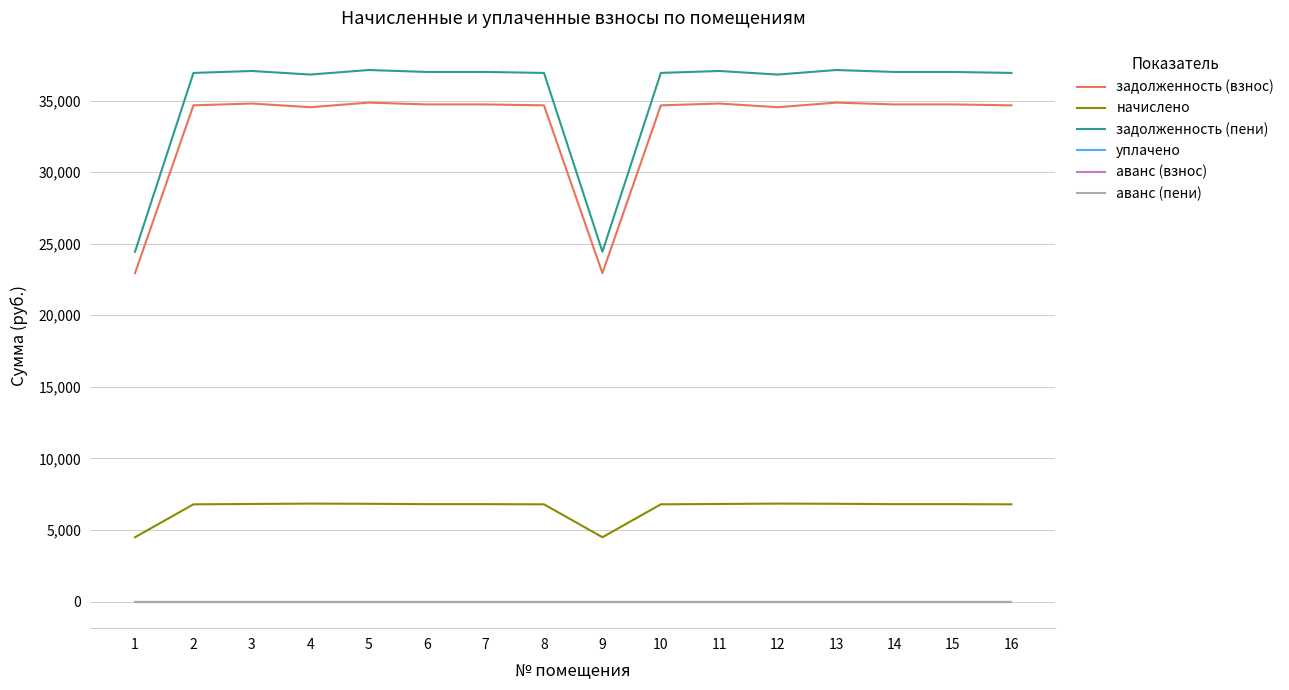

Does the chart display data point markers on the line(s)?

No